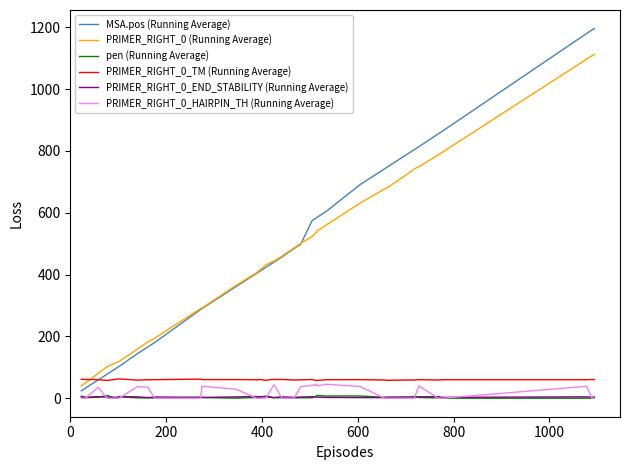

What are all the series names shown in the legend?

MSA.pos (Running Average), PRIMER_RIGHT_0 (Running Average), pen (Running Average), PRIMER_RIGHT_0_TM (Running Average), PRIMER_RIGHT_0_END_STABILITY (Running Average), PRIMER_RIGHT_0_HAIRPIN_TH (Running Average)